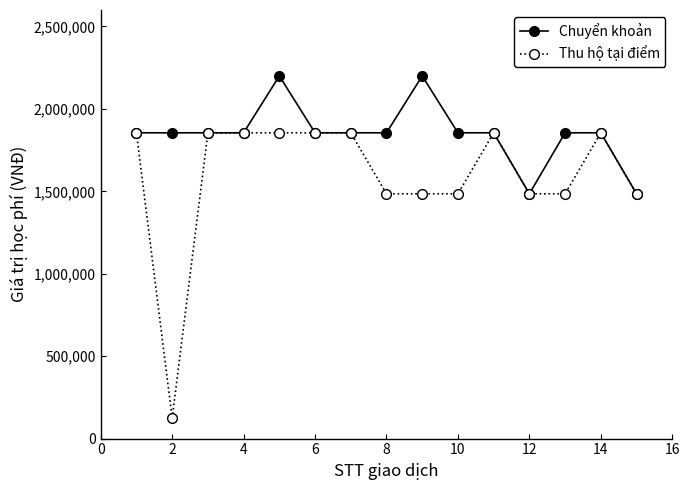

At how many categories does at least one series exceed 1637359?

13